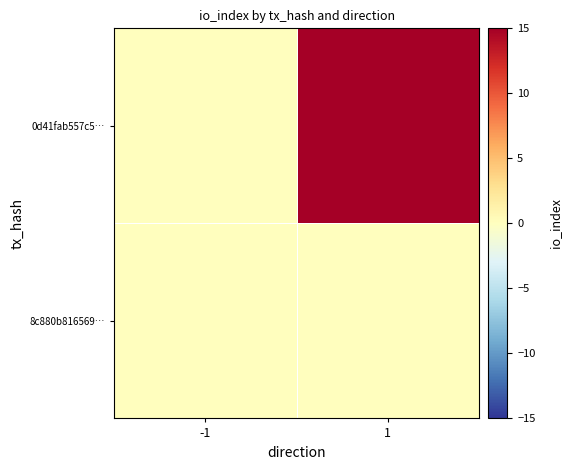

Reading right to left, extract all data points from this chart.

8c880b816569…: 1=0	-1=0
0d41fab557c5…: 1=15	-1=0